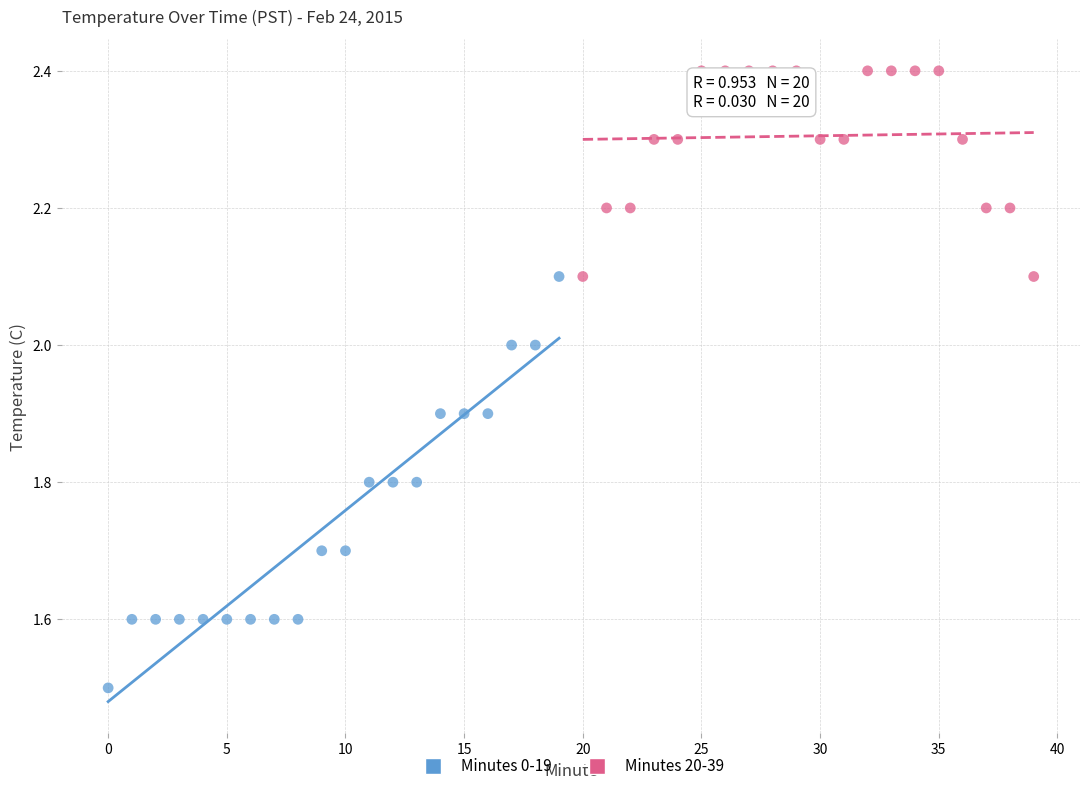

What are all the series names shown in the legend?

Minutes 0-19, Minutes 20-39